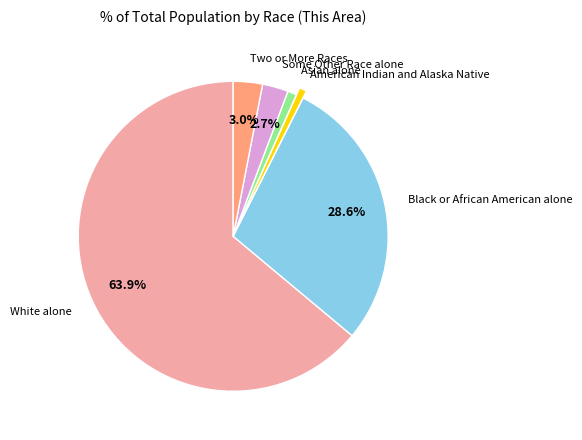

Is there any slice that represents more than half of the pie?

Yes